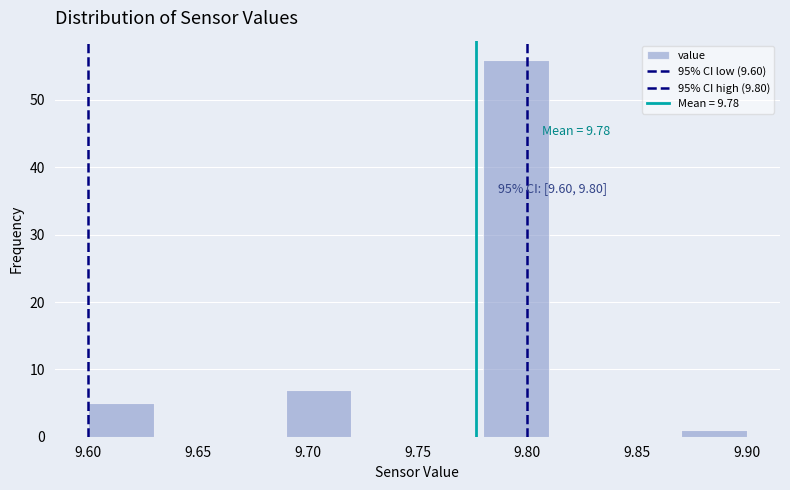

Which range on the x-axis has the tallest bar?

9.78 to 9.81